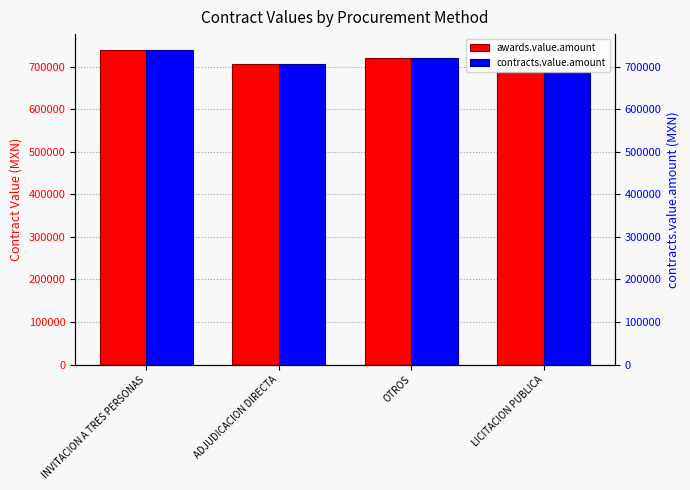

What is the lowest value of the awards.value.amount series?

686487.8